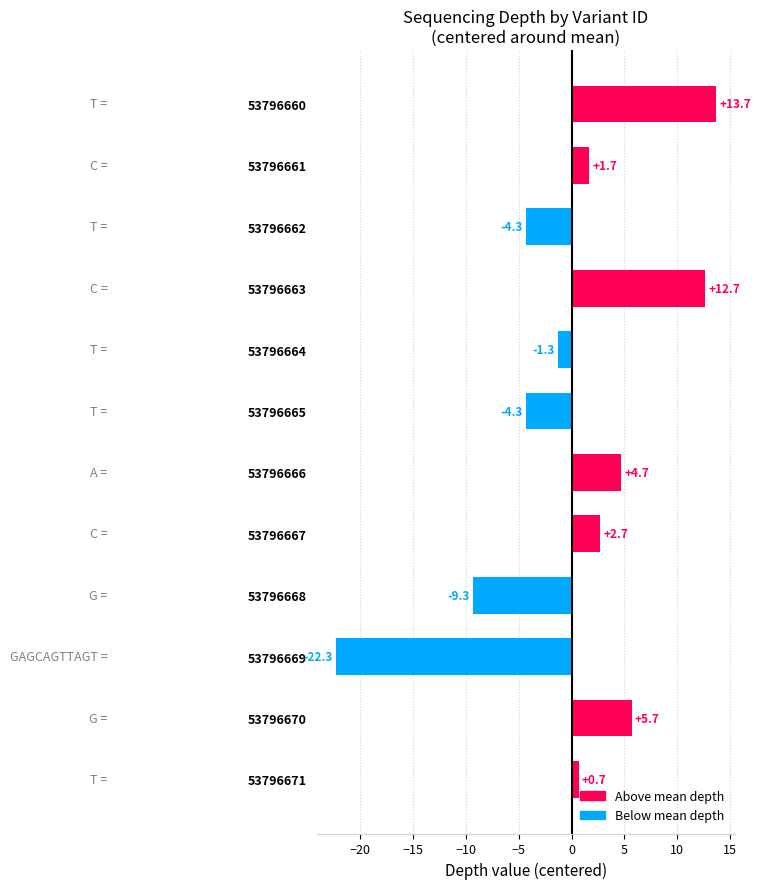

What is the change in value from 53796666 to 53796671?

-4.0